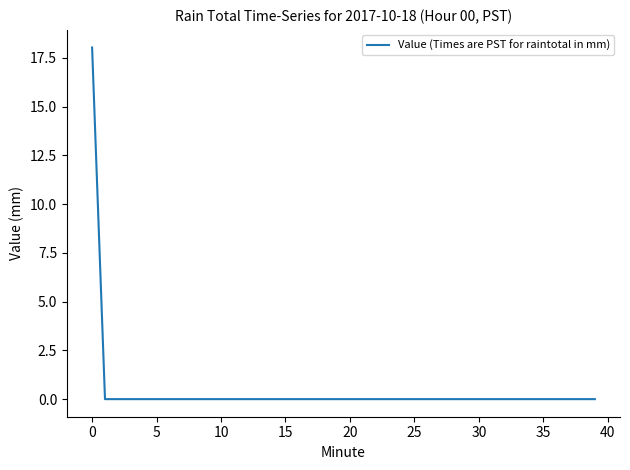

What is the difference between the maximum and second lowest values?

18.0